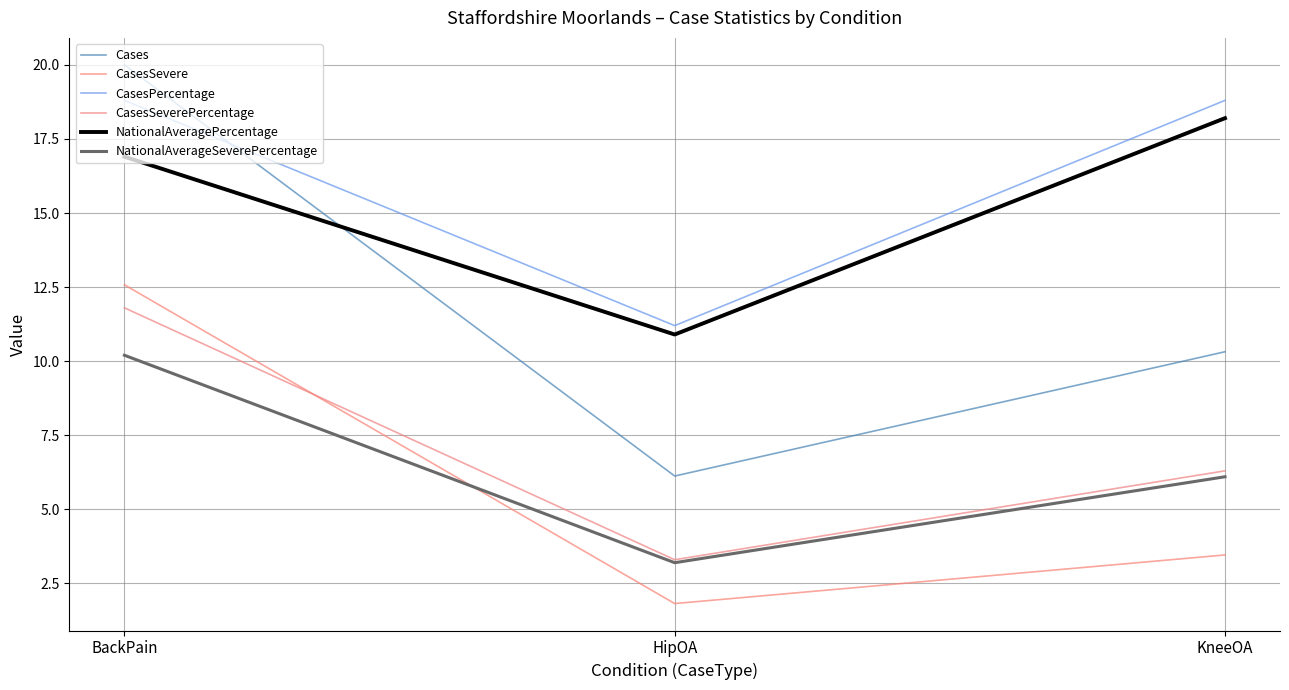

What is the minimum value shown in the chart?

1.8